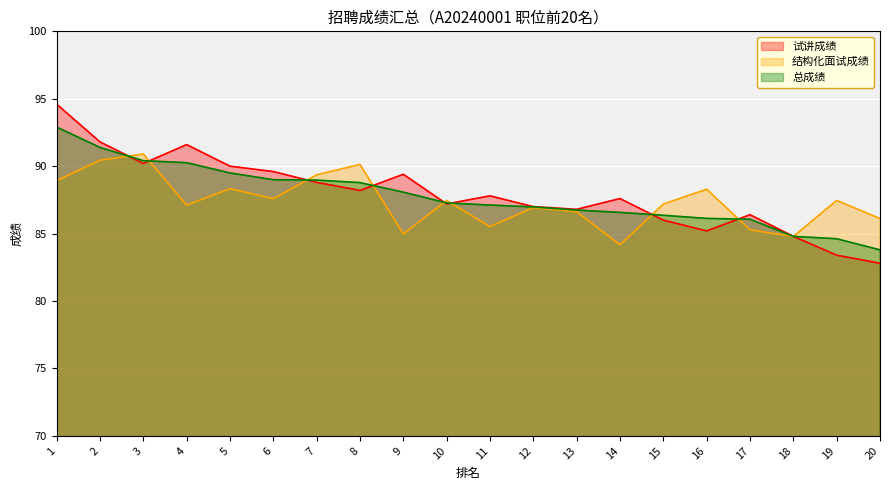

At which category is the sum across all series the highest?

1